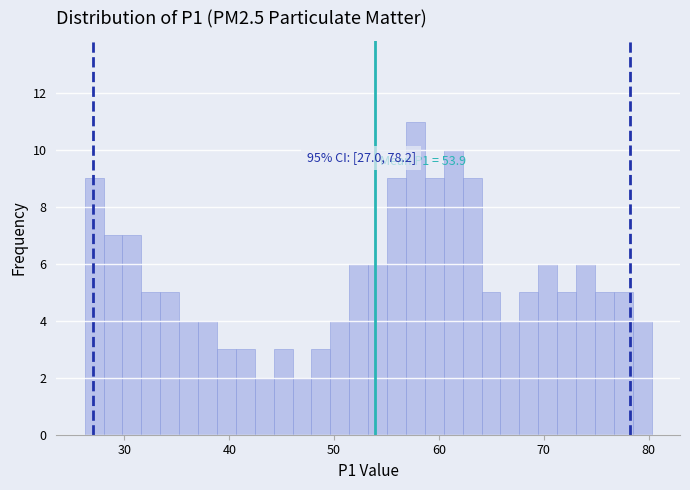

Around what value on the x-axis is the tallest bar? Give the approximate position of its centre, as read against the axis.

58